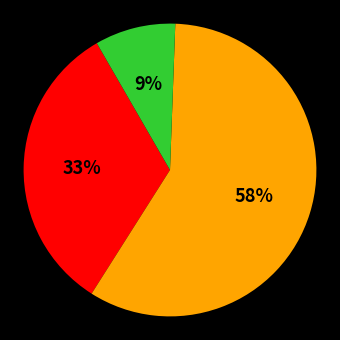

To the nearest percent, what is the average slice percentage?

33%